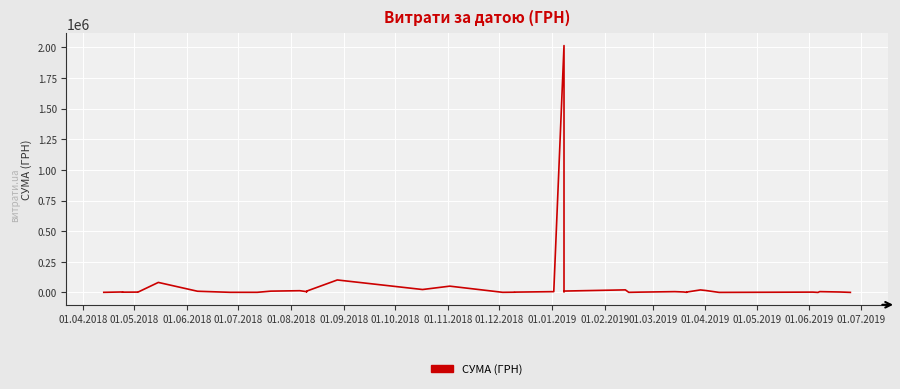

How many points are lower than both their immediate neighbors (excluding endpoints)?

11